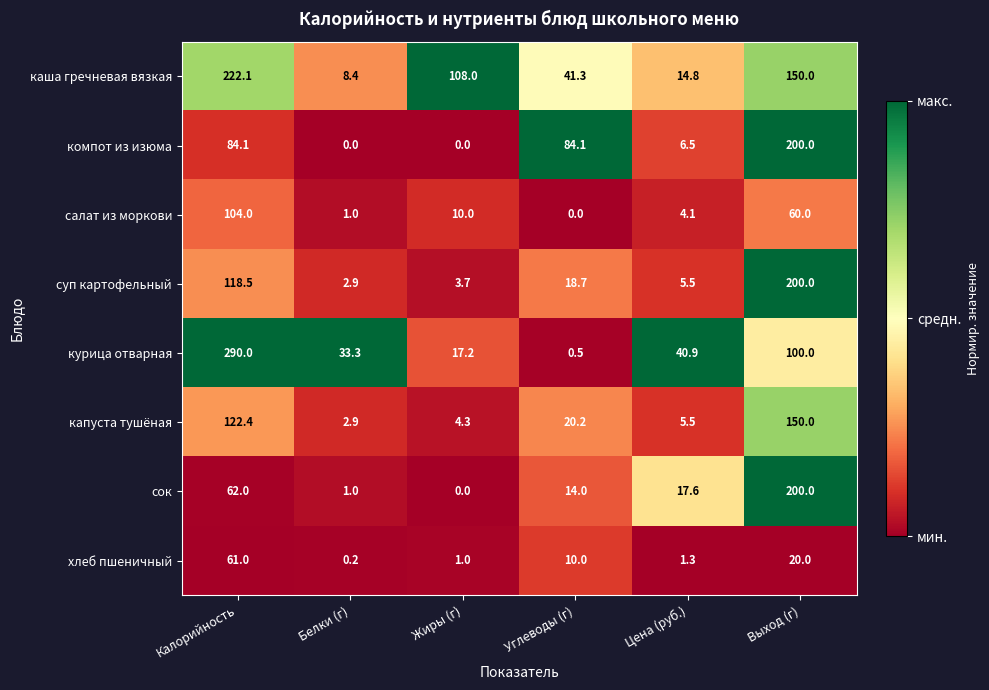

Count the number of data series in this chart.

8